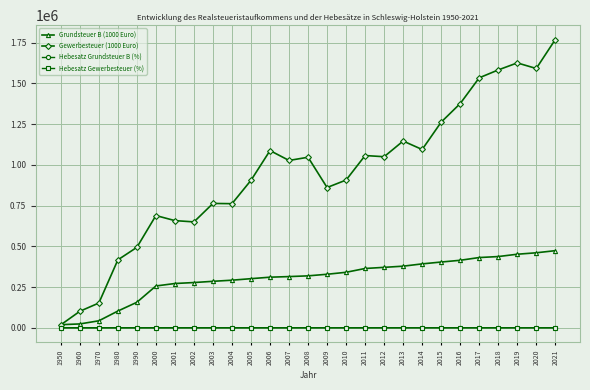

What is the sum of the Hebesatz Gewerbesteuer (%) values at 2018 and 2001?

718